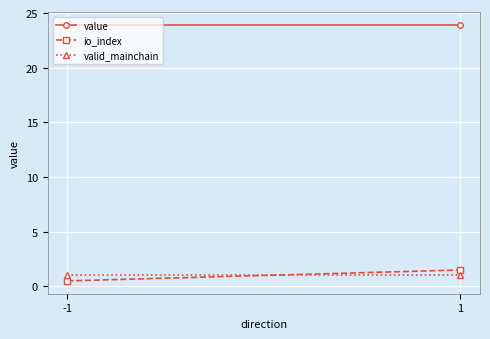

Reading left to right, extract all data points from this chart.

value: 23.9	23.9
io_index: 0.5	1.5
valid_mainchain: 1.0	1.0